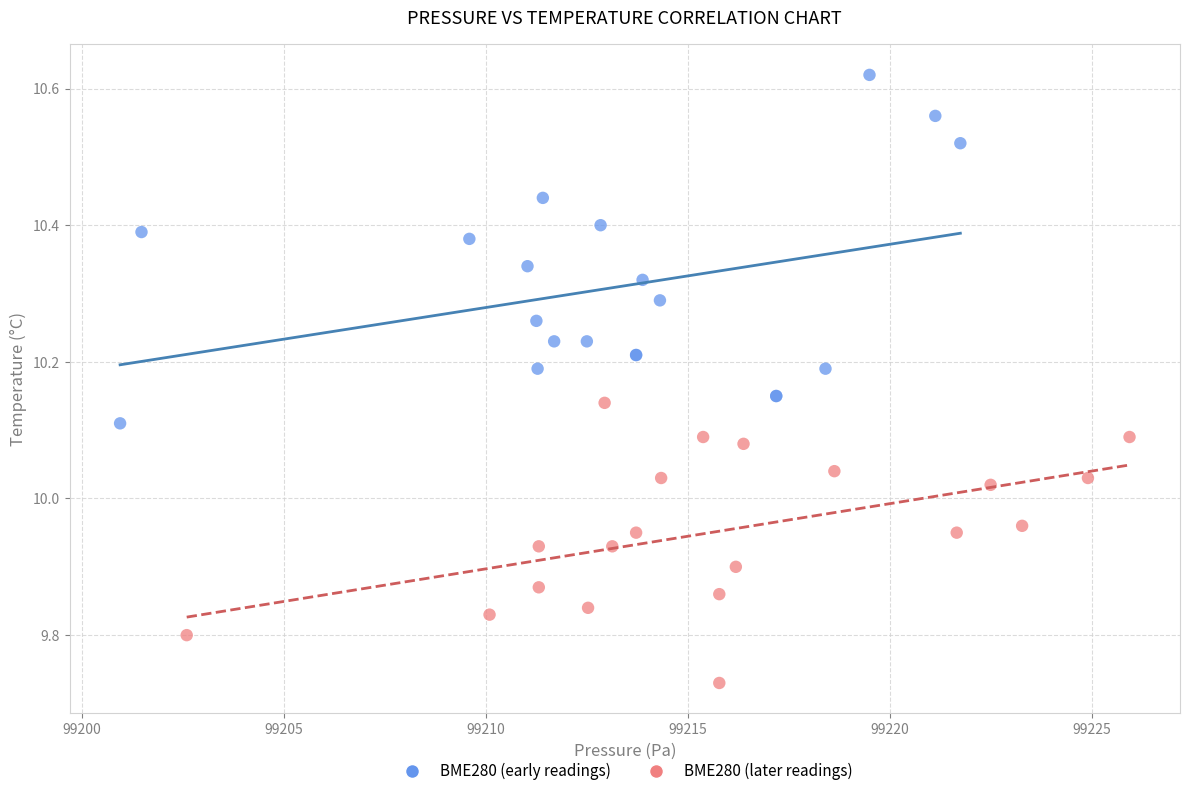

What are all the series names shown in the legend?

BME280 (early readings), BME280 (later readings)